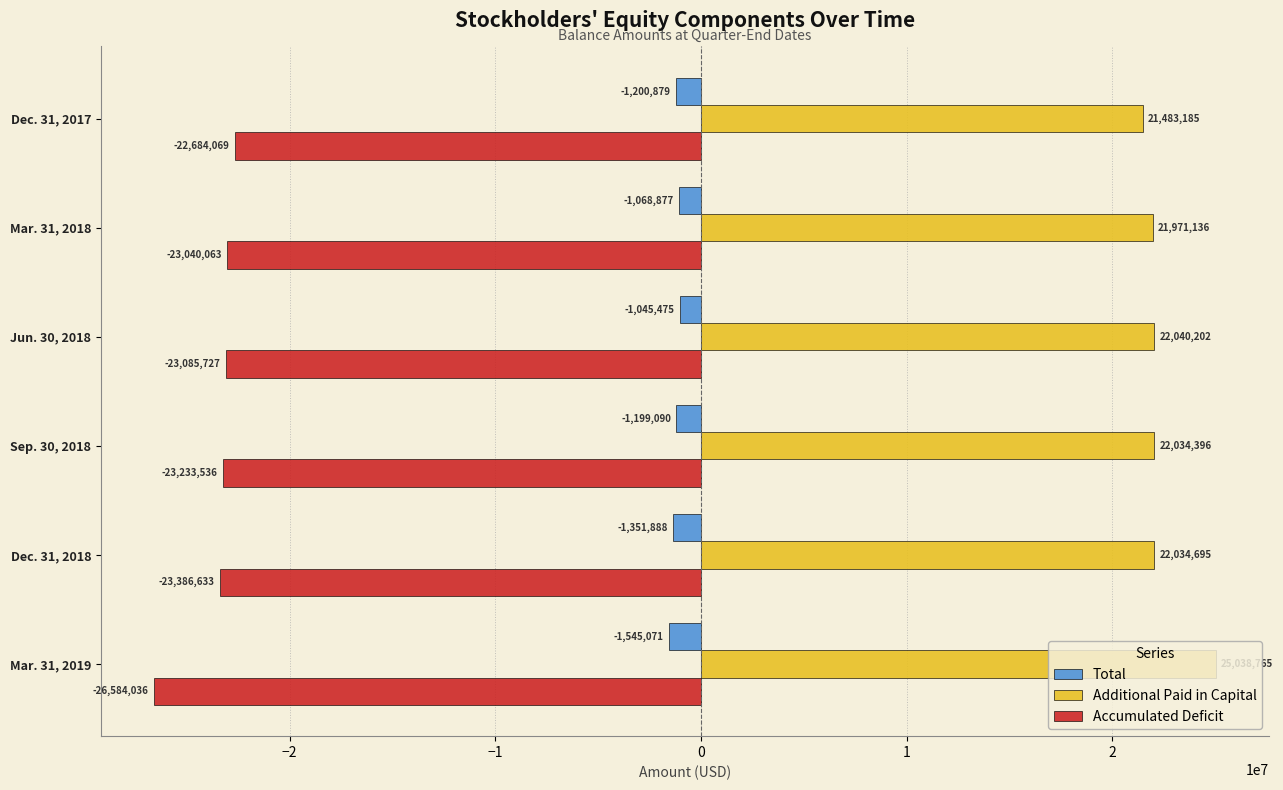

Is the value of Additional Paid in Capital at Mar. 31, 2019 greater than the value of Accumulated Deficit at Mar. 31, 2018?

Yes